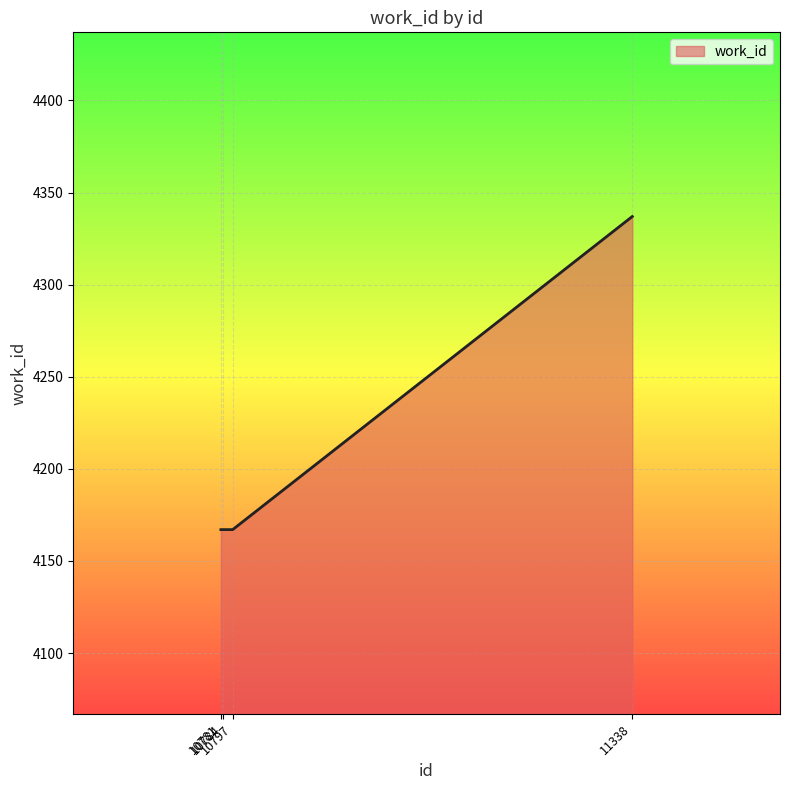

What is the difference between the maximum and minimum values?

170